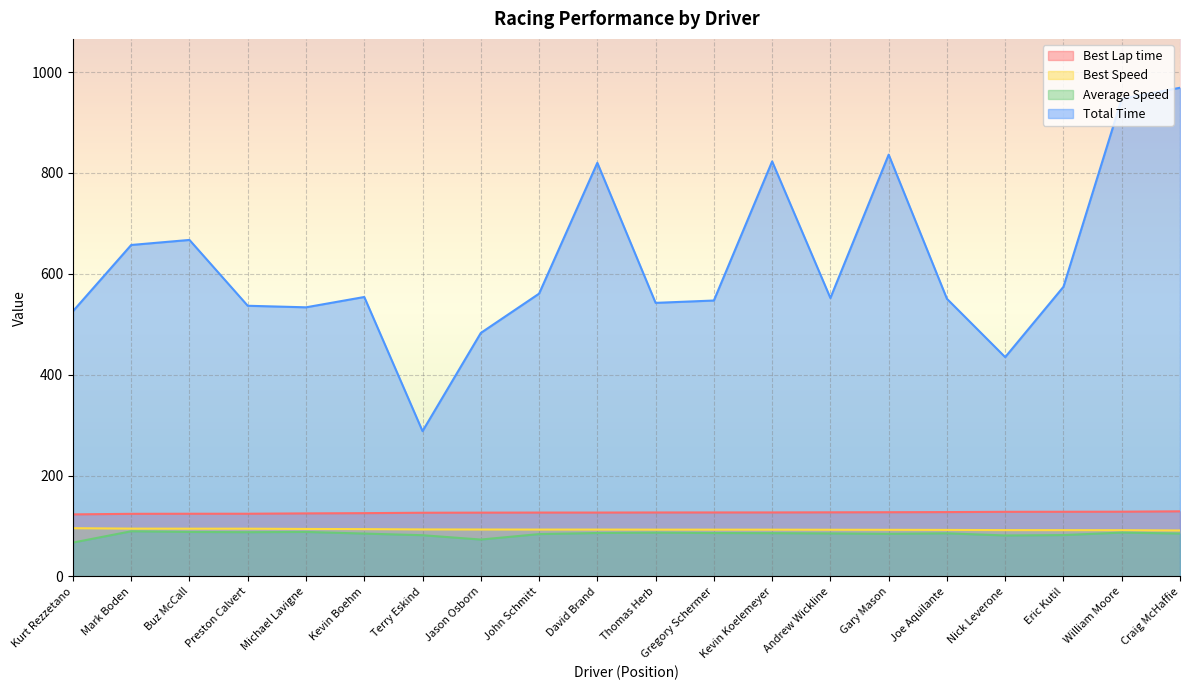

How many interior local peaks does the Average Speed series have?

5